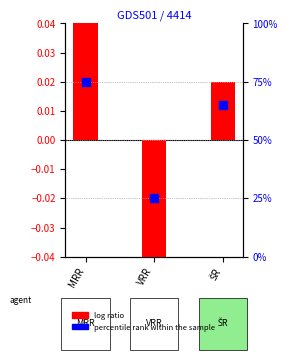

At how many categories does at least one series exceed 72?

1